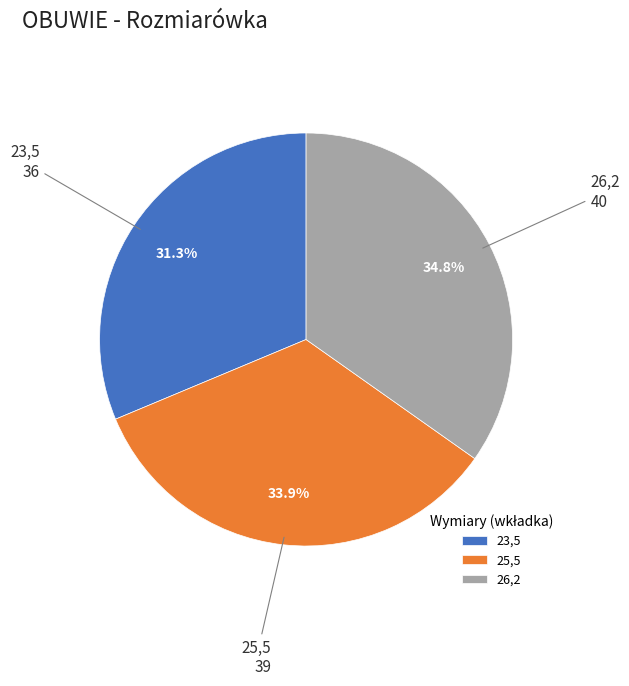

Between 23,5 and 25,5, which is larger?

25,5